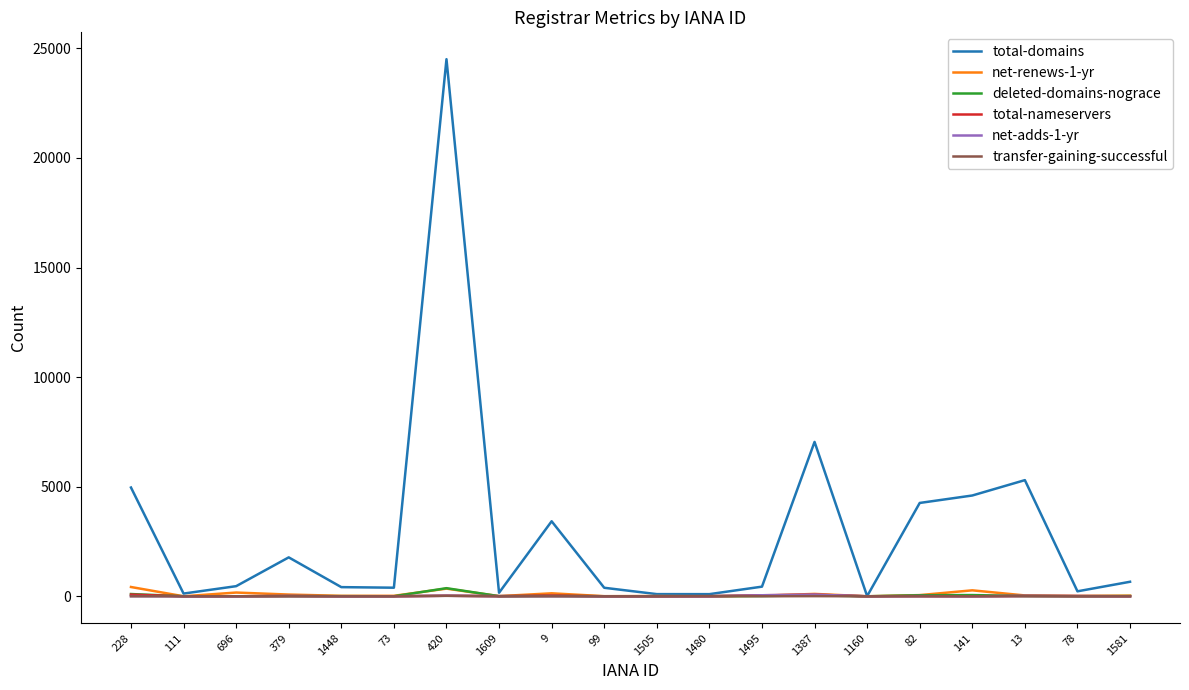

Between 73 and 82, which series saw the biggest shift?

total-domains